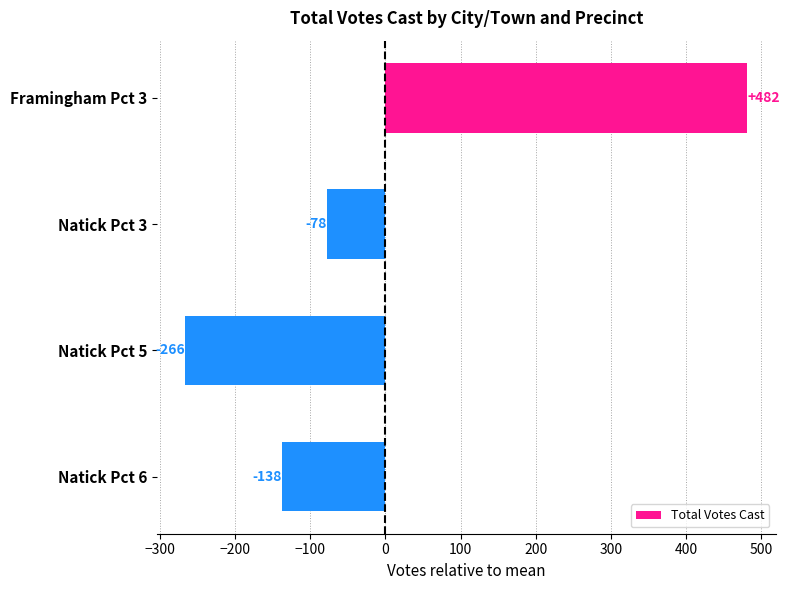

What is the change in value from Framingham Pct 3 to Natick Pct 5?

-748.0